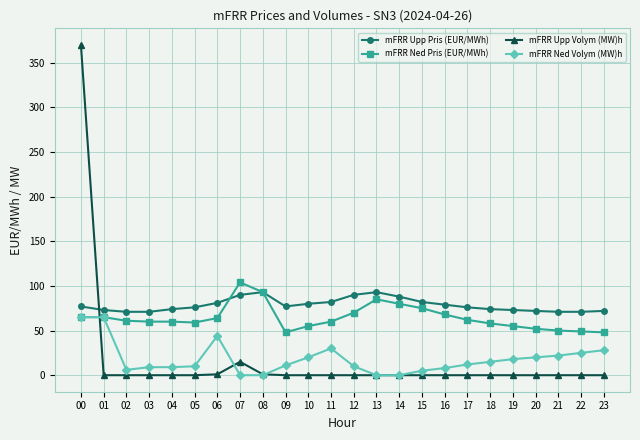

List the series in order of their peak value, highest first.

mFRR Upp Volym (MW)h, mFRR Ned Pris (EUR/MWh), mFRR Upp Pris (EUR/MWh), mFRR Ned Volym (MW)h